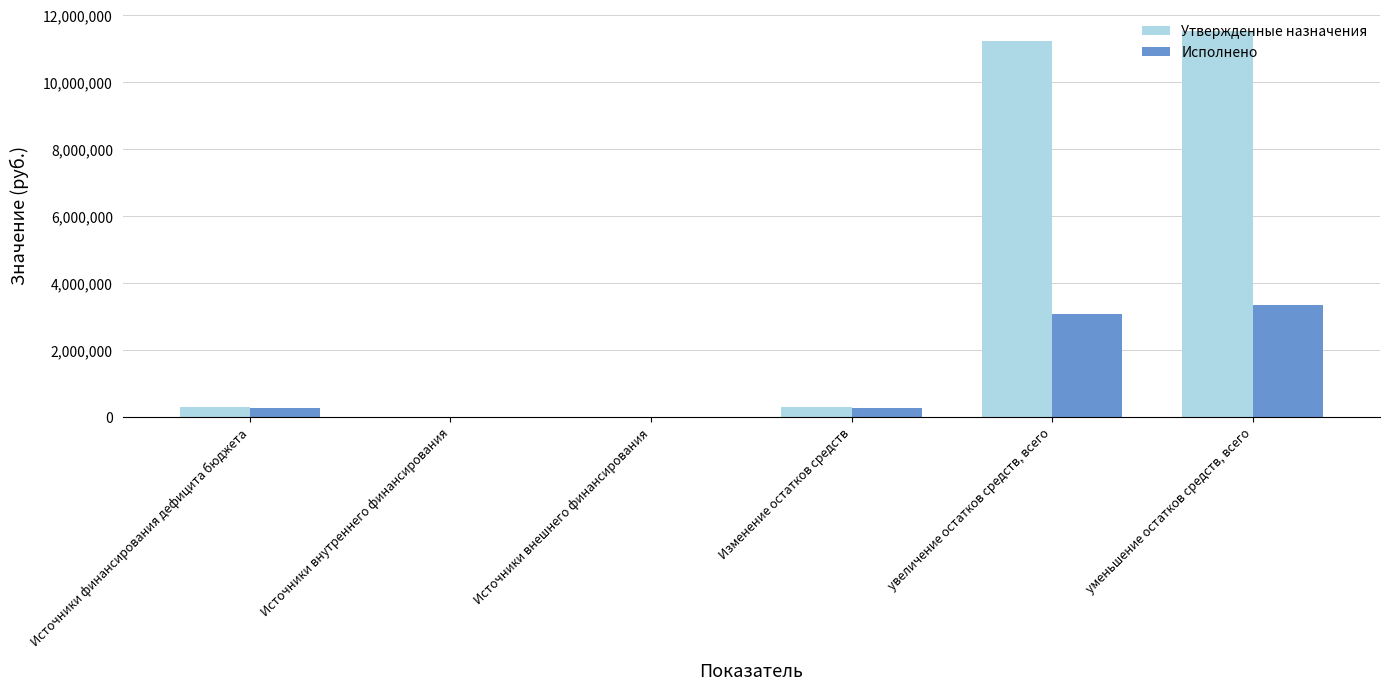

Is the value of Утвержденные назначения at уменьшение остатков средств, всего greater than the value of Исполнено at Источники финансирования дефицита бюджета?

Yes